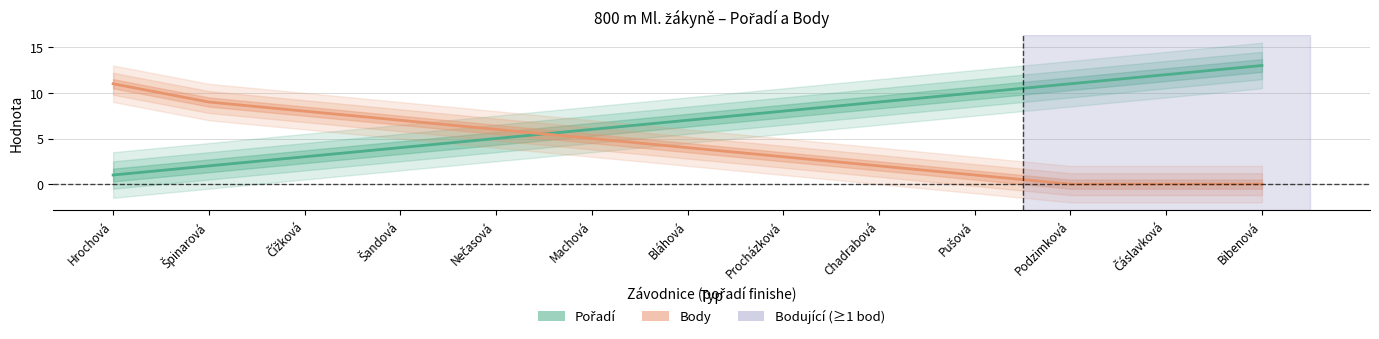

Which series has the largest total across all categories?

Pořadí